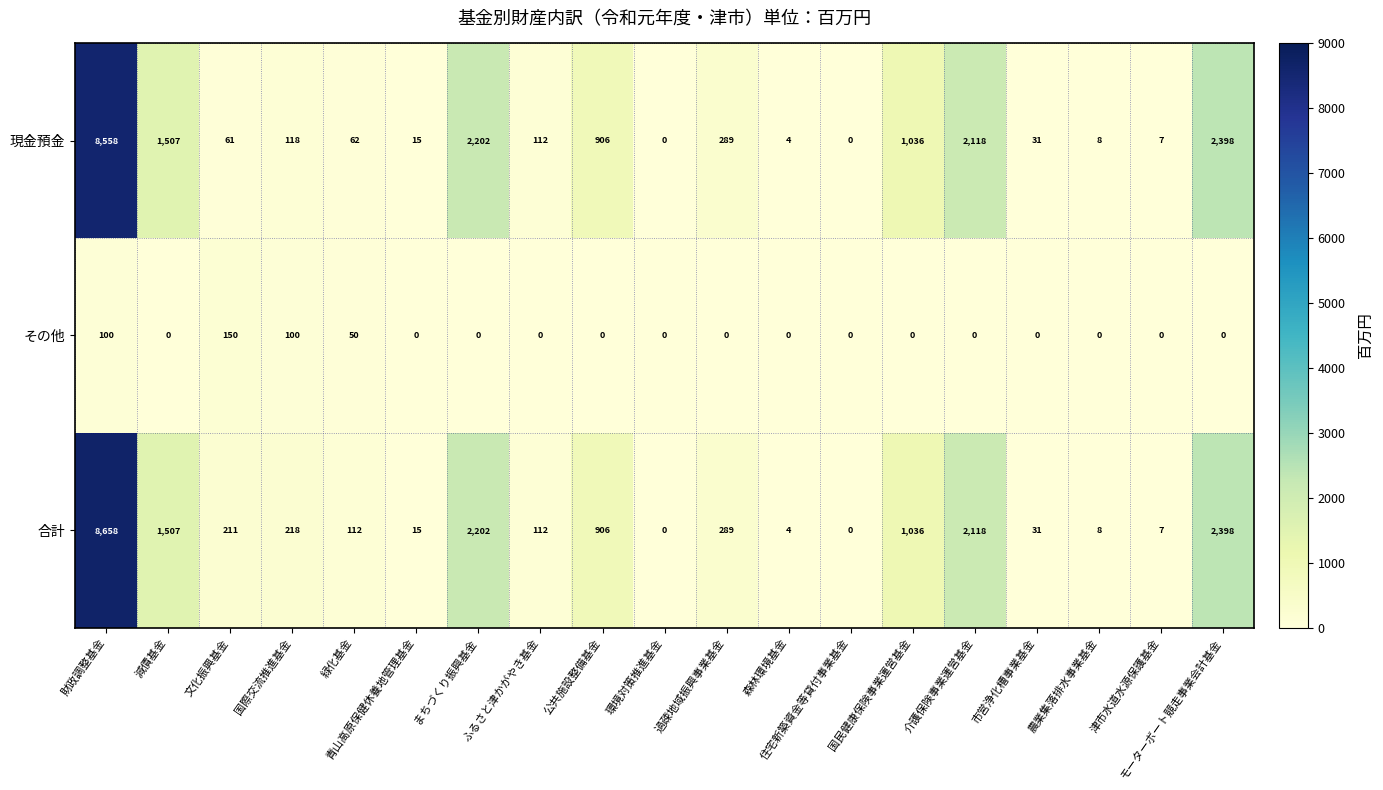

Rank the series by their maximum value, from lowest to highest.

その他, 現金預金, 合計